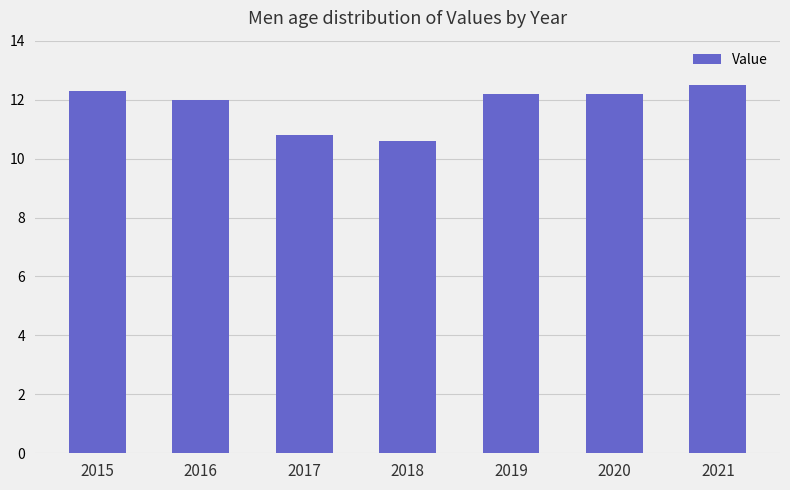

Reading left to right, list all the values displayed in this chart.

2015=12.3	2016=12.0	2017=10.8	2018=10.6	2019=12.2	2020=12.2	2021=12.5